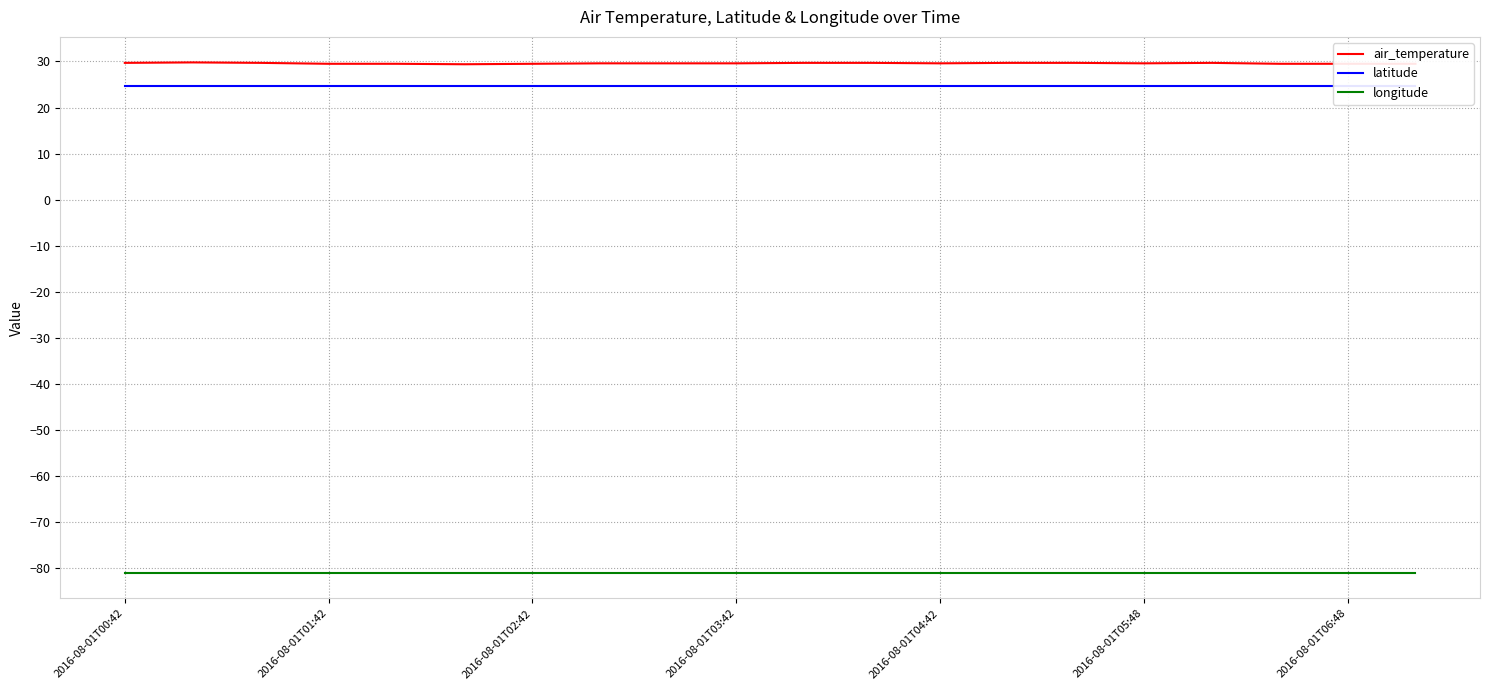

Does the chart have visible grid lines?

Yes